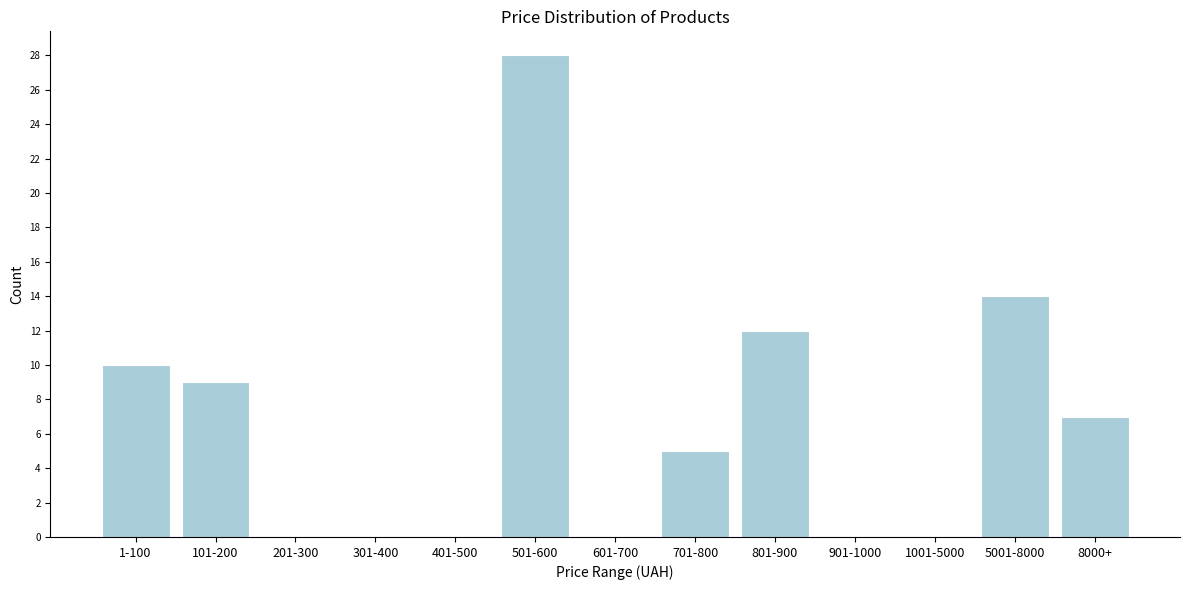

Reading right to left, transcribe all the data shown in this chart.

8000+=7	5001-8000=14	1001-5000=0	901-1000=0	801-900=12	701-800=5	601-700=0	501-600=28	401-500=0	301-400=0	201-300=0	101-200=9	1-100=10